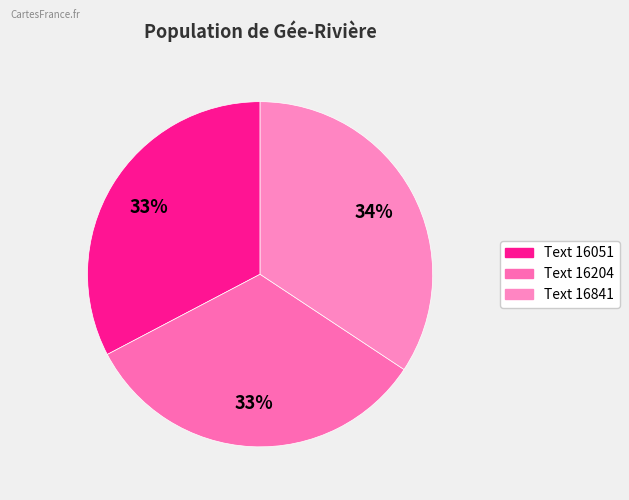

How many slices are in this pie chart?

3